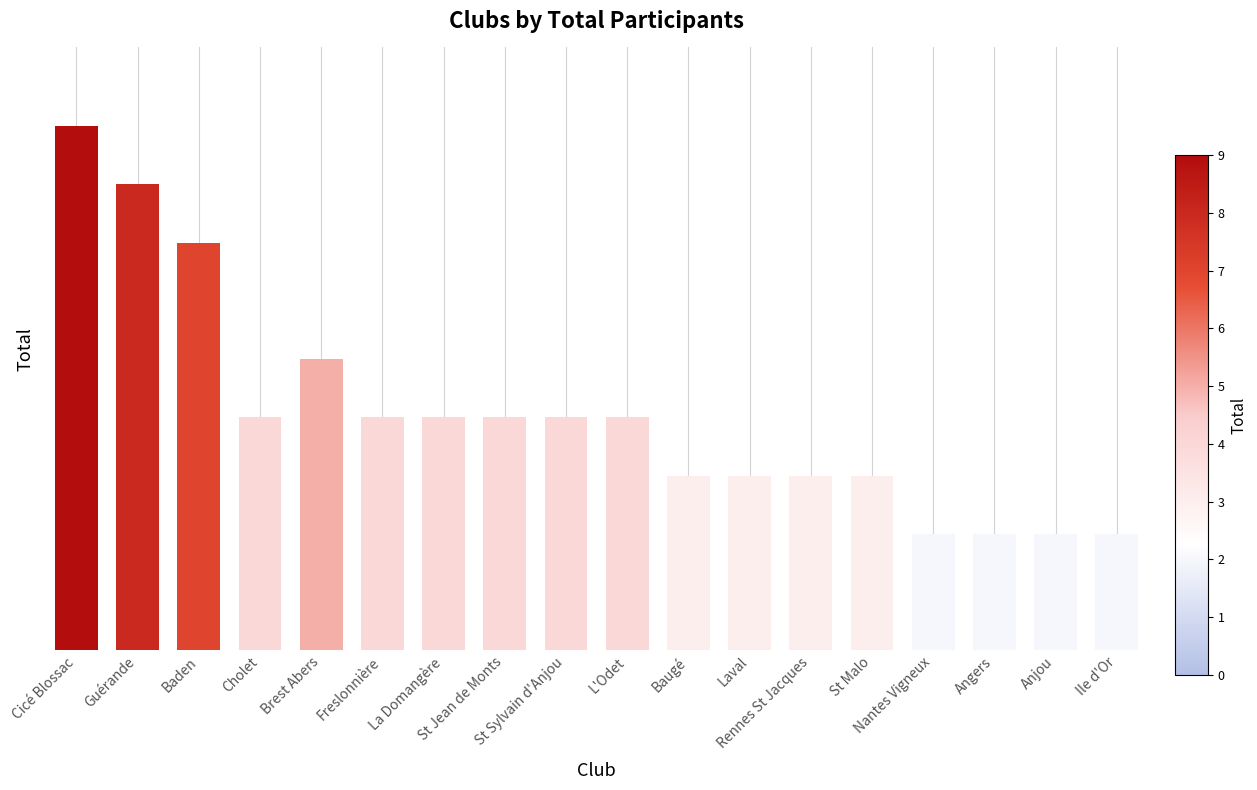

Which label corresponds to the smallest value in the chart?

Nantes Vigneux